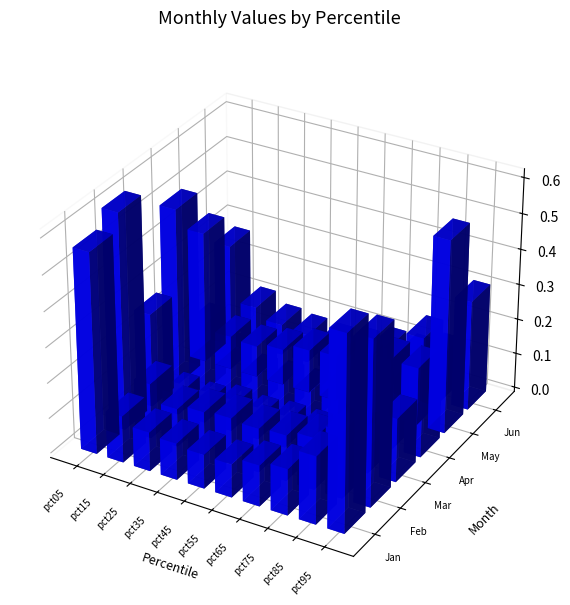

Is the value of Feb at pct75 greater than the value of May at pct55?

Yes